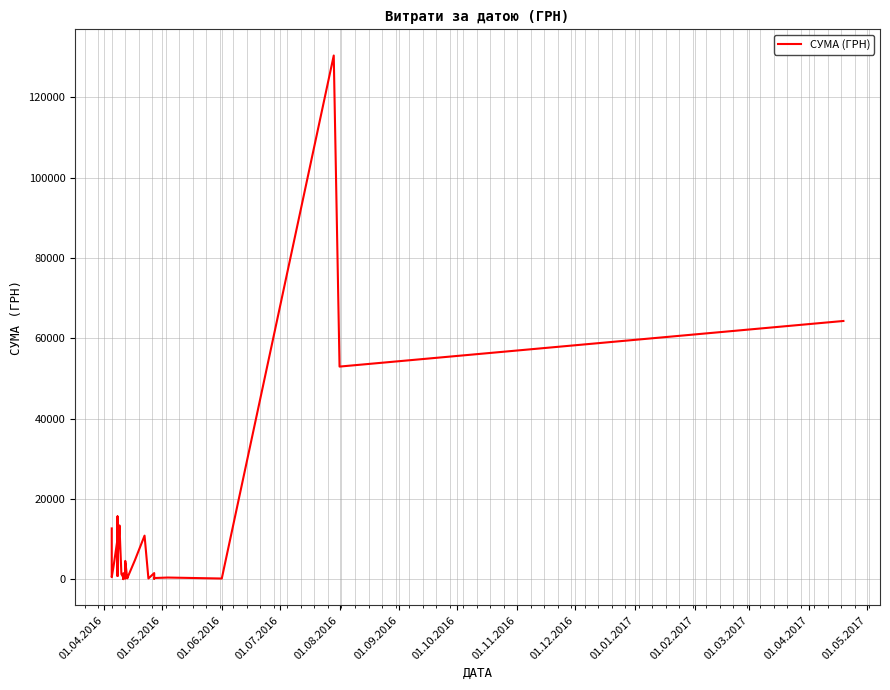

Reading left to right, transcribe all the data shown in this chart.

12651.6	502.6	3387.1	10034.2	10850.9	15630.0	3059.1	5431.3	7040.0	805.0	6363.2	3321.5	4250.7	12827.3	13396.5	1287.8	464.0	22.5	767.4	1411.5	259.2	1372.5	655.0	3726.6	210.0	4561.9	308.7	792.0	202.4	4730.0	10854.2	179.0	1528.2	113.2	297.0	420.0	176.0	130379.7	52936.8	64293.0